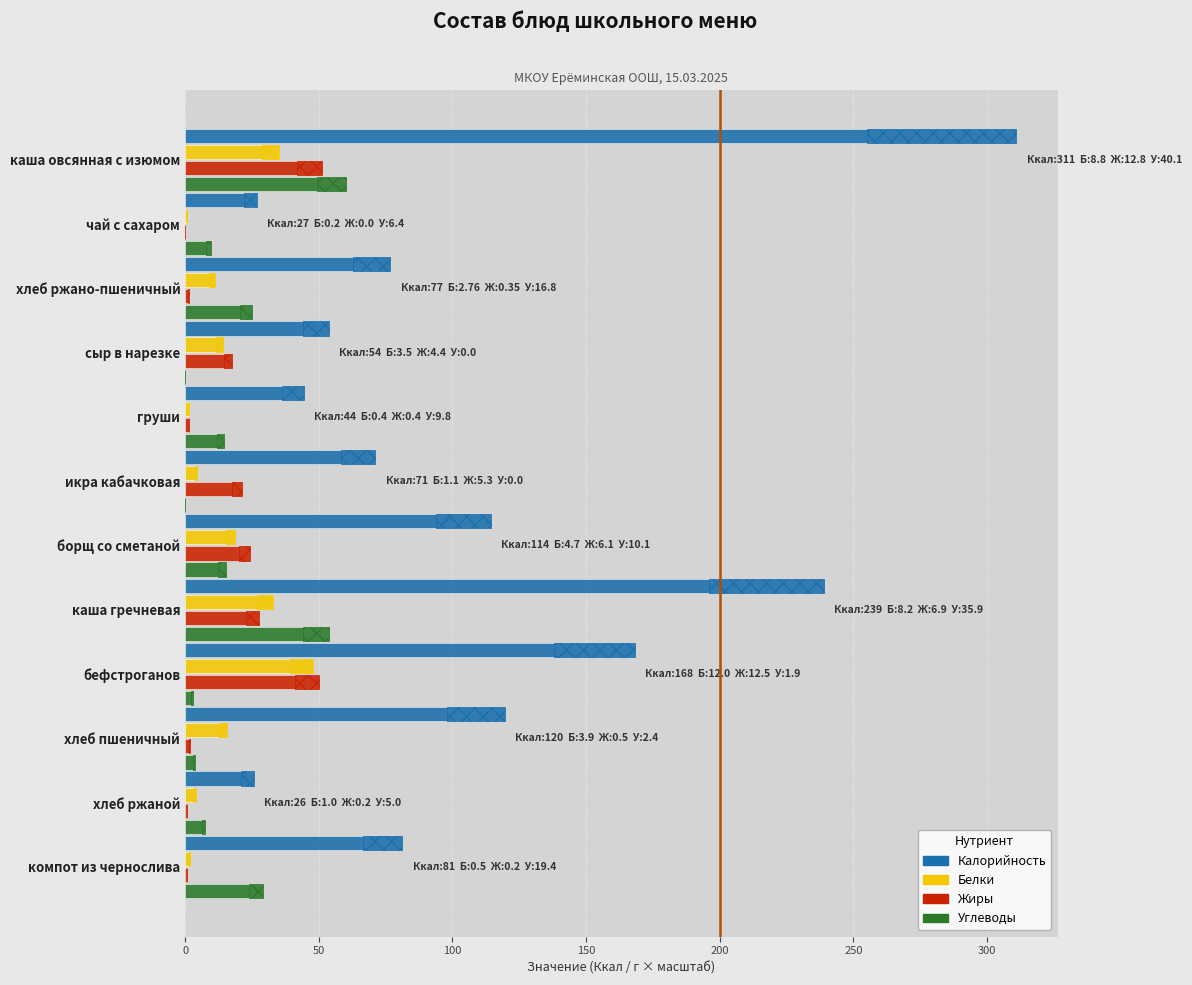

How many data points in Белки are less than 14?

6